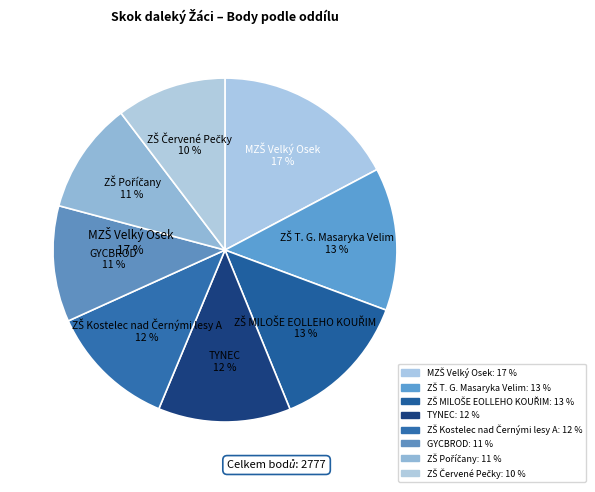

To the nearest percent, what percentage of the pie is ZŠ Kostelec nad Černými lesy A?

12%